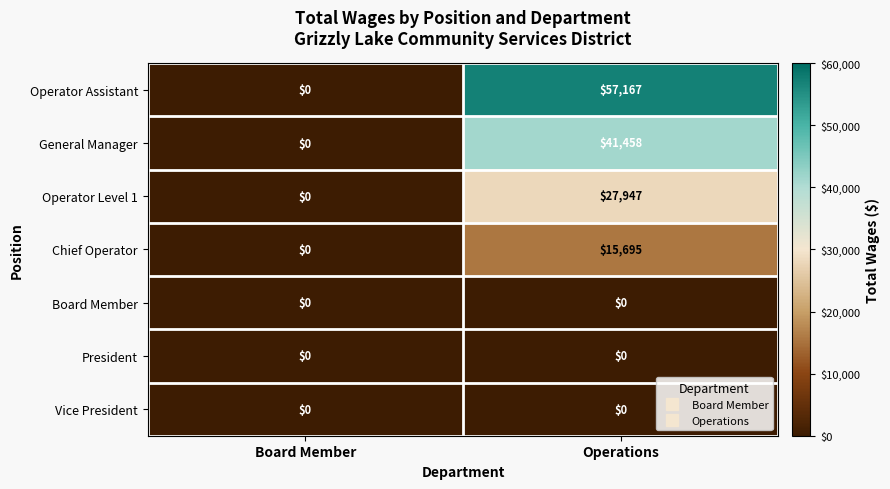

Which series has the largest range (max minus min)?

Operator Assistant